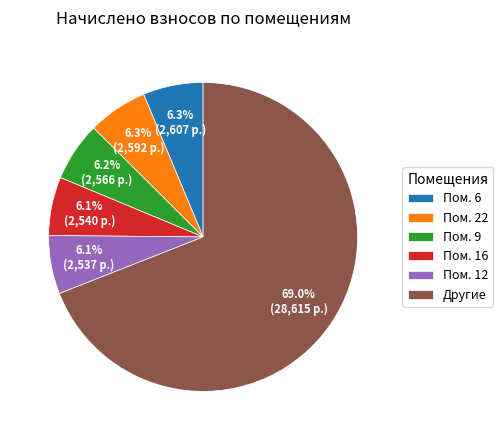

Is there a majority slice in this chart?

Yes